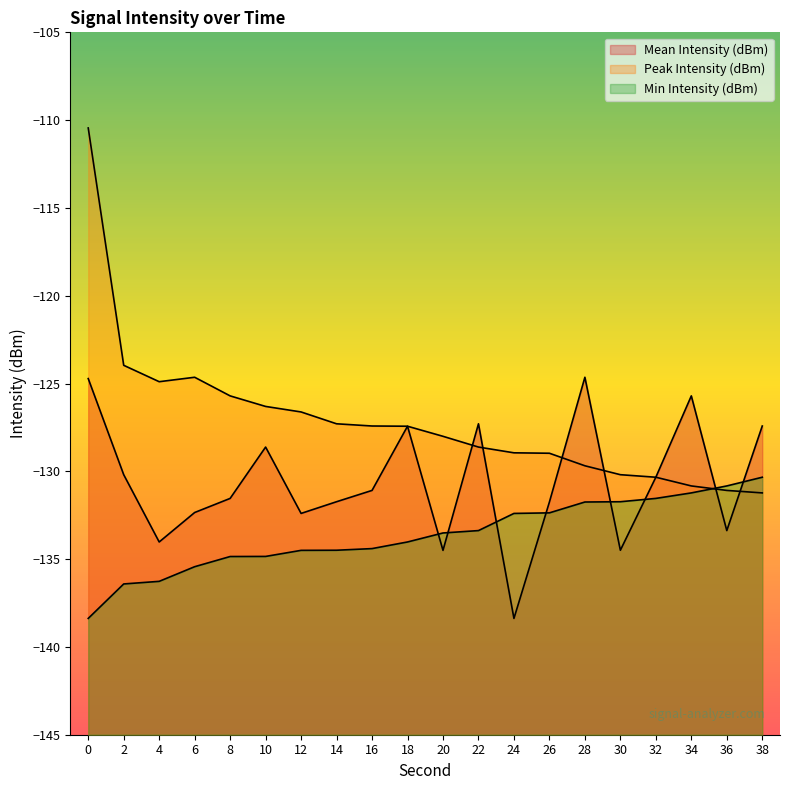

How many lines are shown in the chart?

3